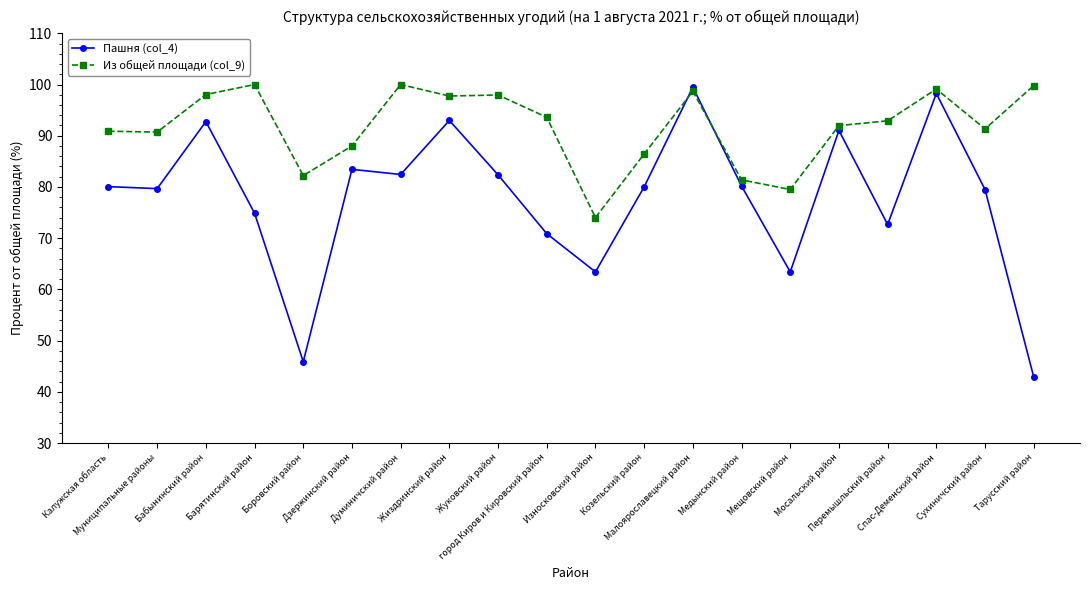

Between which two adjacent categories do Пашня (col_4) and Из общей площади (col_9) first intersect?

Козельский район and Малоярославецкий район